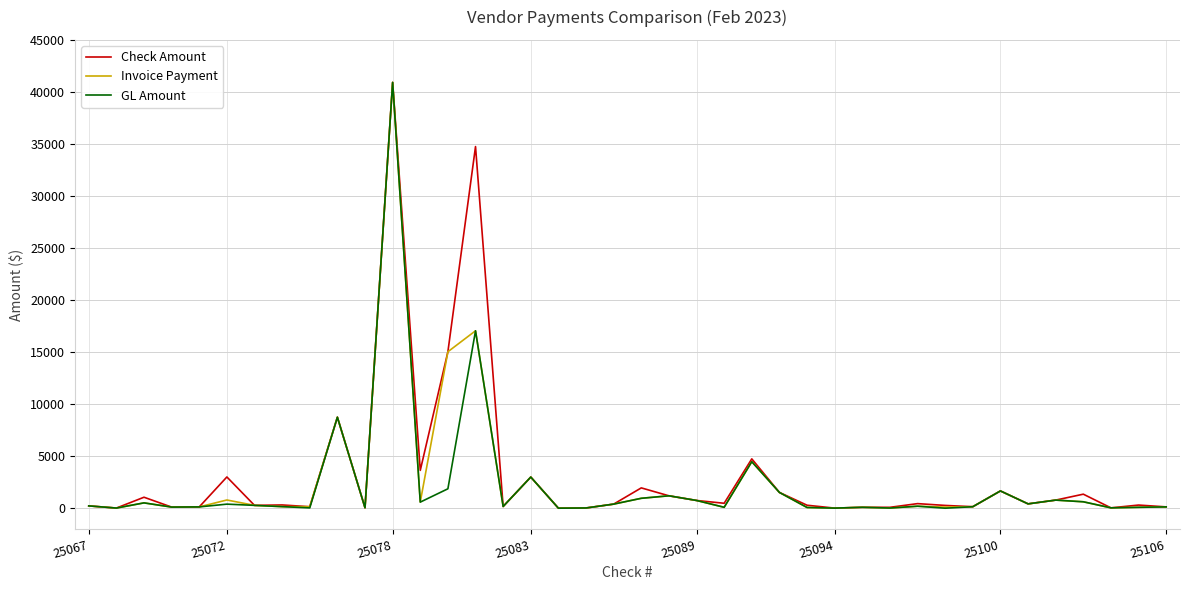

What is the maximum value shown in the chart?

40915.1